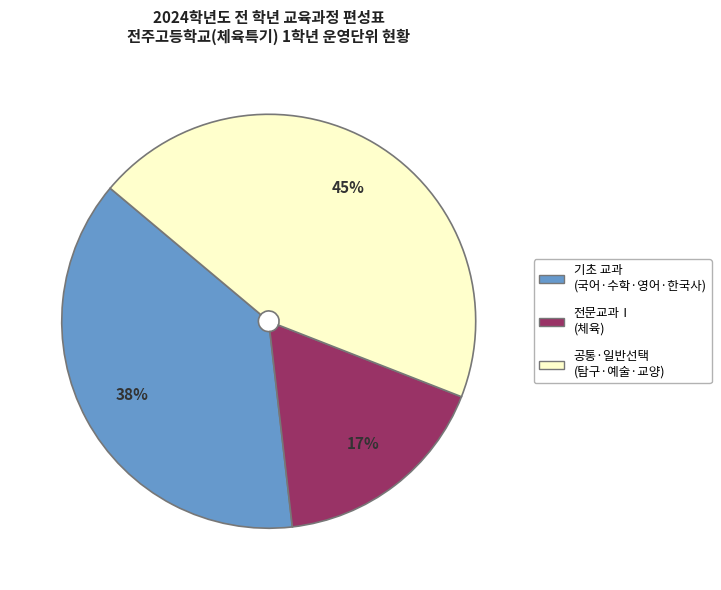

Which slice is the largest?

공통·일반선택 (탐구·예술·교양)